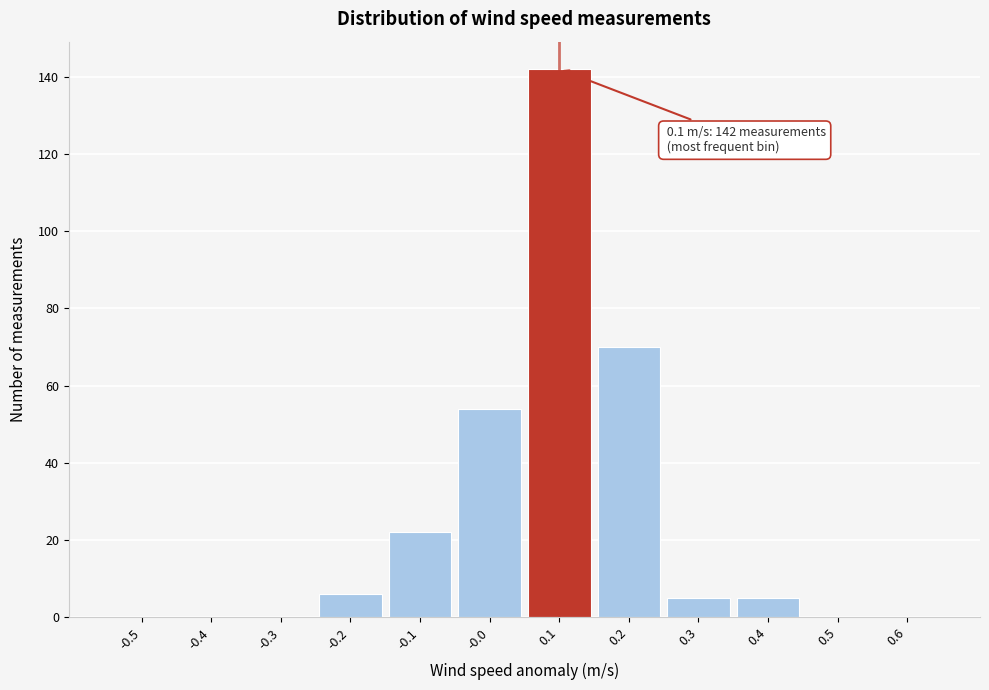

Which range on the x-axis has the tallest bar?

0.05 to 0.15